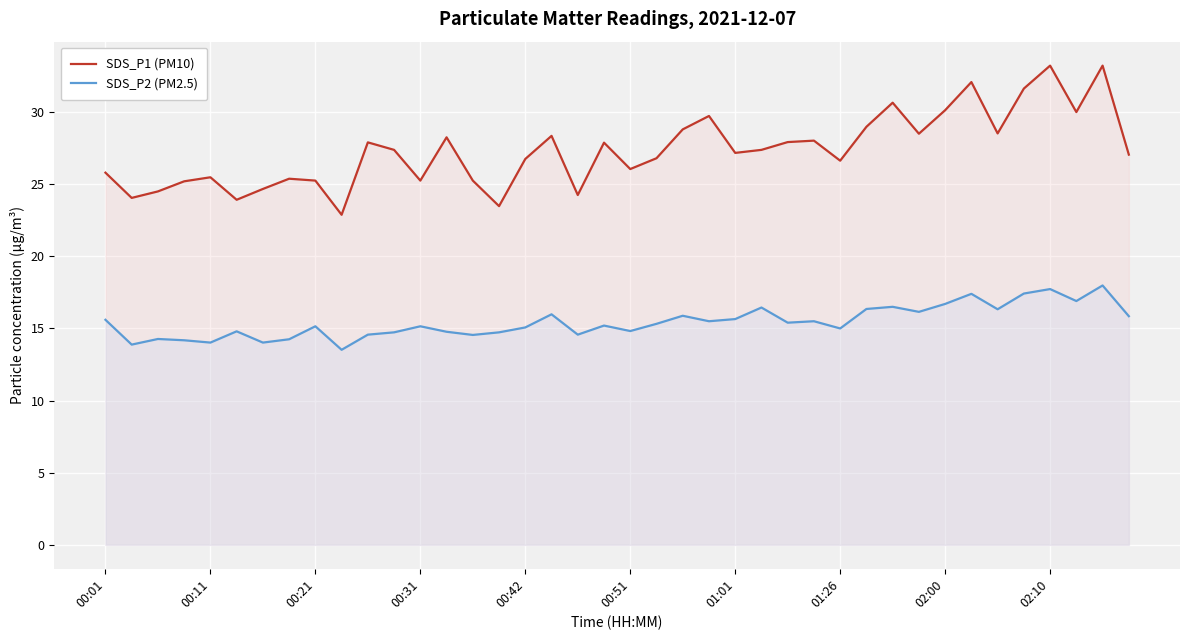

Is it true that SDS_P2 (PM2.5) equals 15.2 at 00:31?

True